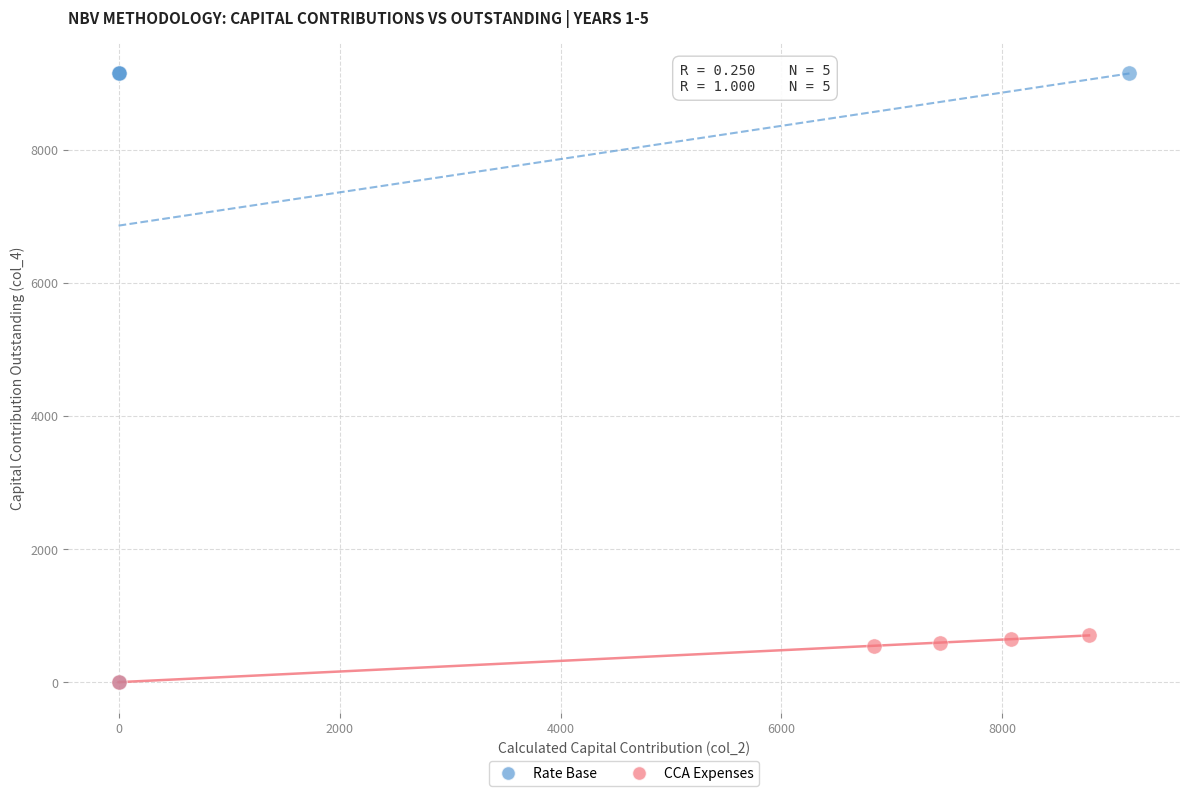

Which series has the largest Y range (max minus min)?

Rate Base